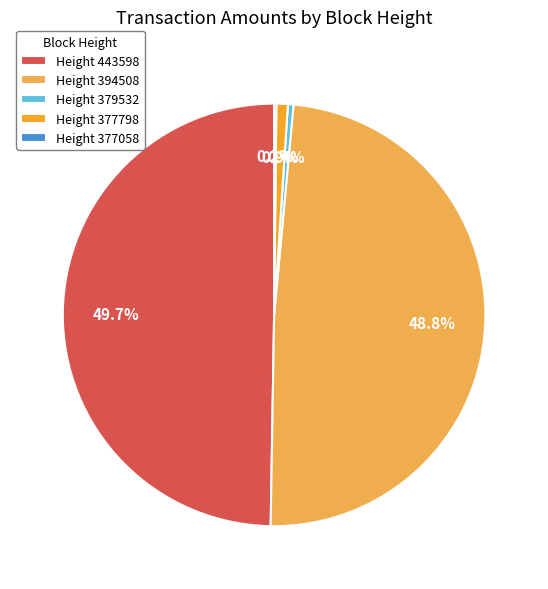

What portion of the pie excludes Height 443598?

50.3%